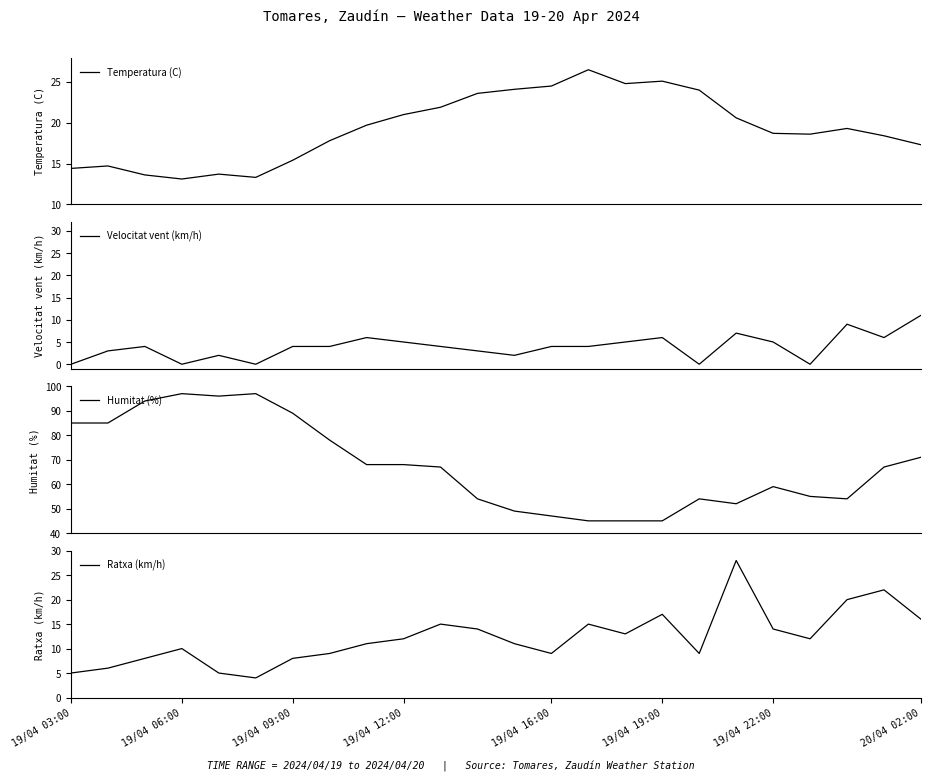

True or false: Temperatura (C) and Velocitat vent (km/h) intersect in this chart.

False